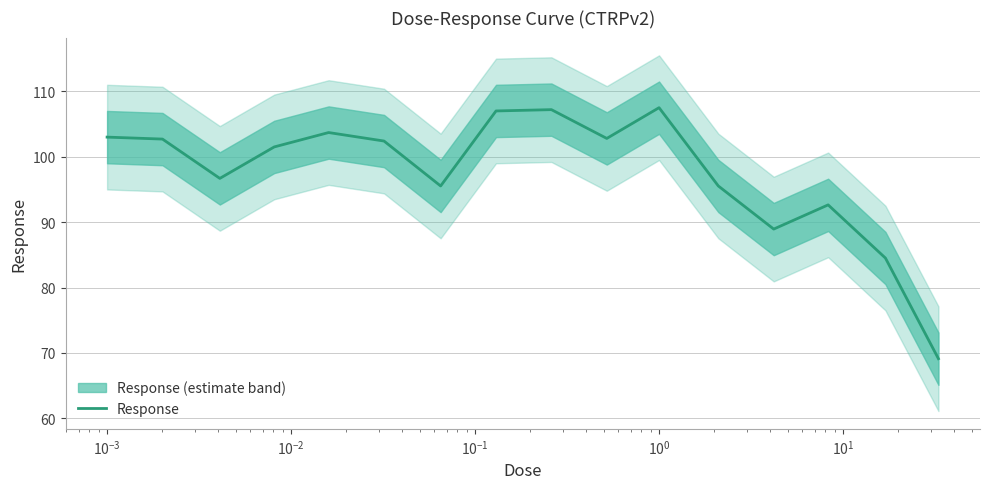

What is the maximum value for Response?

107.5